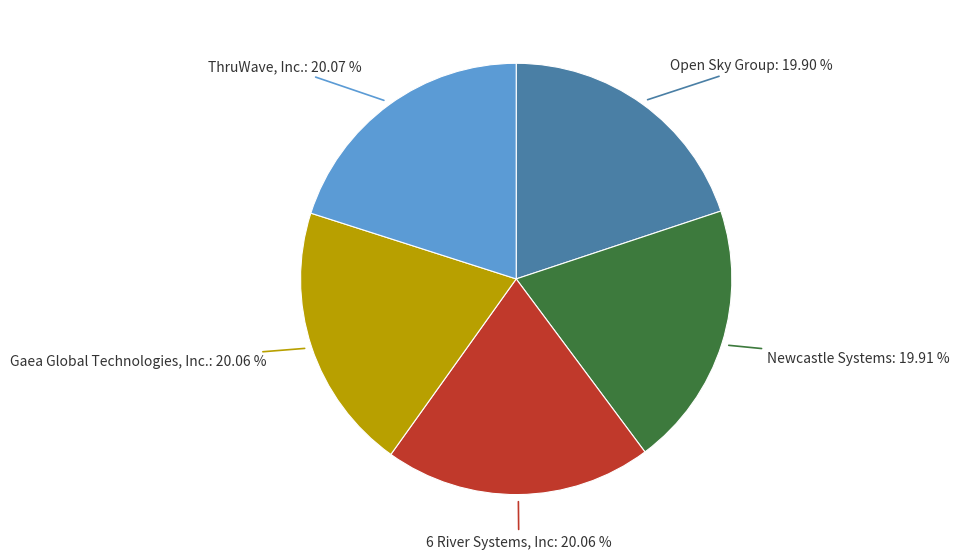

What percentage is NOT represented by Newcastle Systems?

80.1%